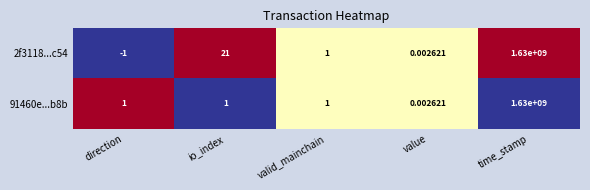

At which category is the sum across all series the highest?

time_stamp